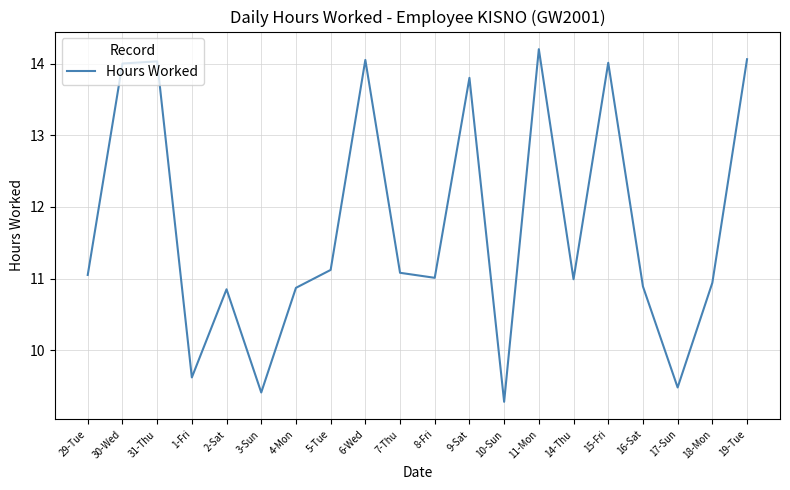

Read the value at 16-Sat.

10.9